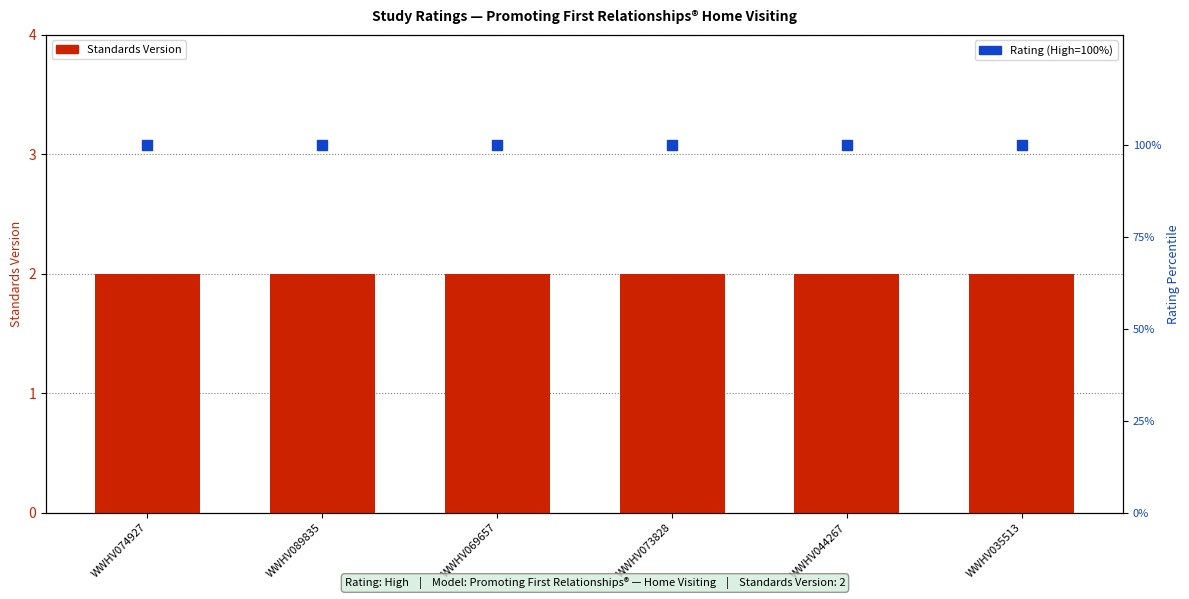

Which series contains the highest Y value?

Rating (High=100%)